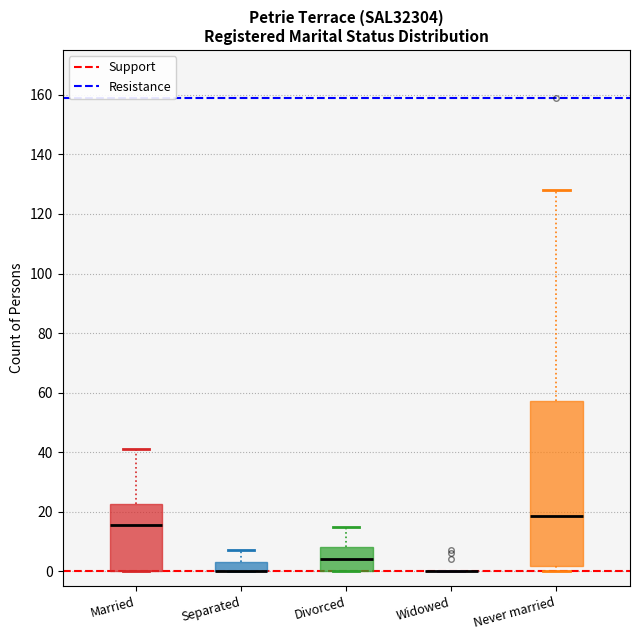

Reading left to right, transcribe this box plot: for each box, give where its median line is, the range the box spans, and where its two whiskers end, as read against the y-axis. The values are not printed on the chart, so give them approximately, as read against the axis.

Married: median 16, box 0 to 22, whiskers 0 to 42
Separated: median 0 (drawn on the box's lower edge), box 0 to 4, whiskers 0 to 8
Divorced: median 4, box 0 to 8, whiskers 0 to 16
Widowed: box collapsed to a line at 0, whiskers 0 to 0
Never married: median 18, box 2 to 58, whiskers 0 to 128